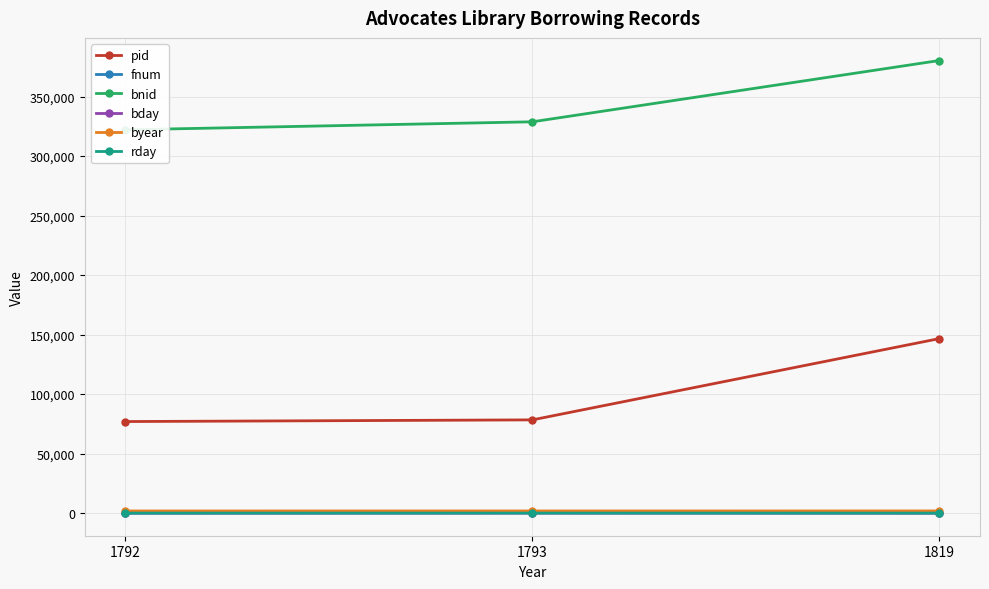

At which label does byear reach its peak?

1819